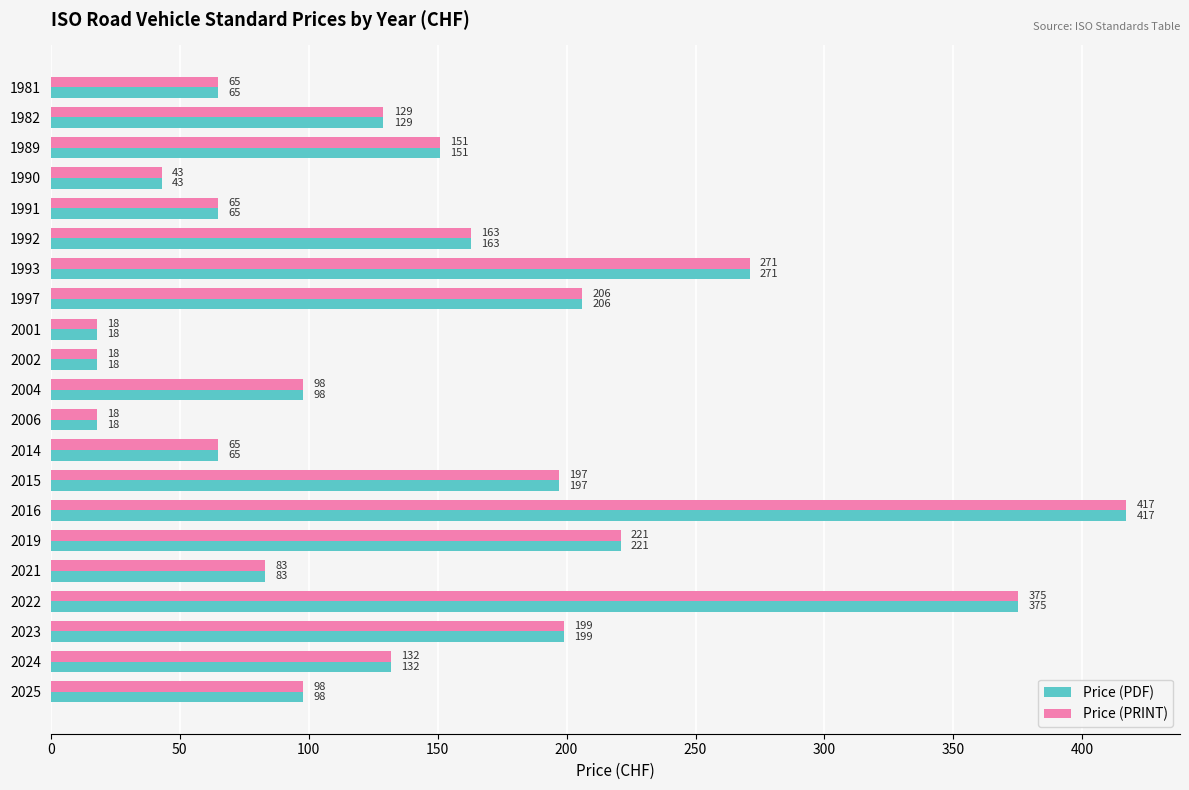

What are all the series names shown in the legend?

Price (PDF), Price (PRINT)